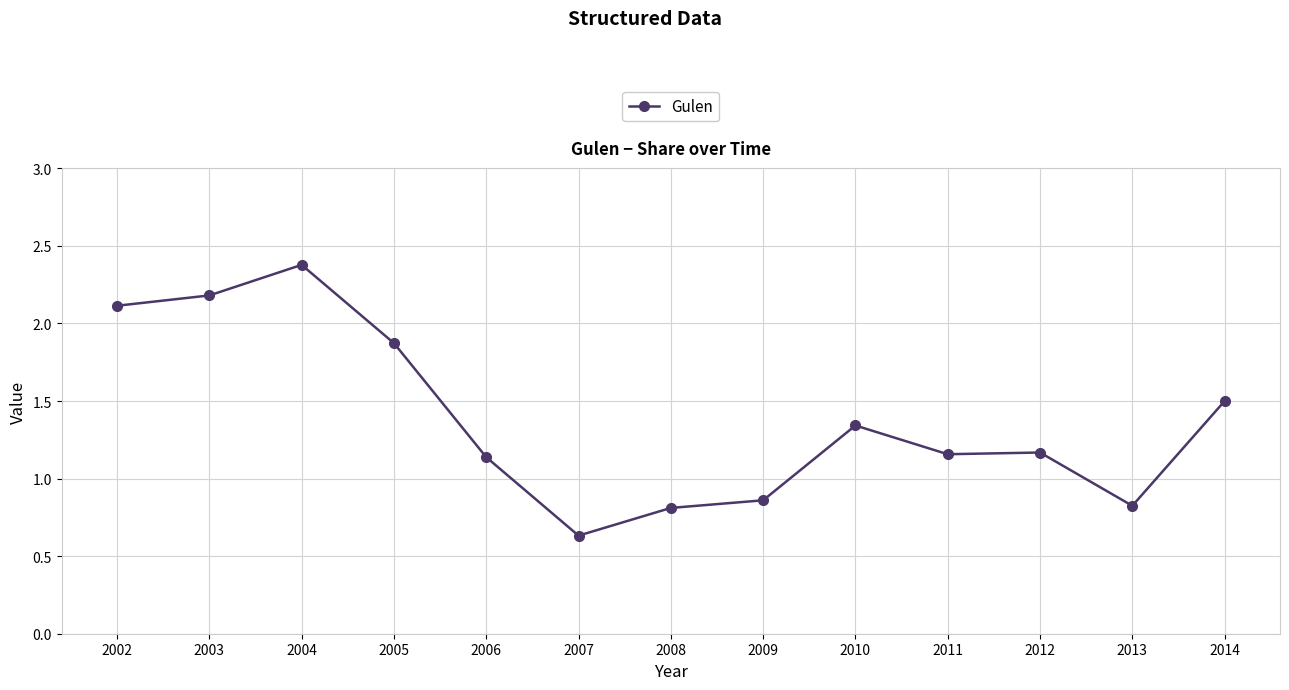

Which has a higher value, 2009 or 2007?

2009